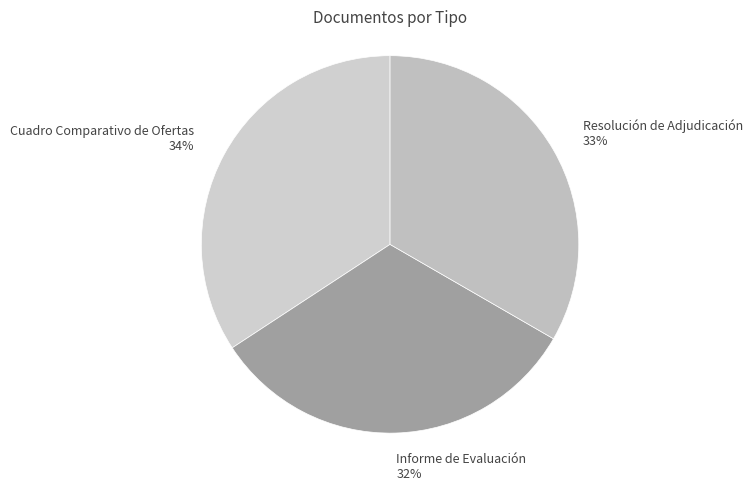

What is the ratio of the value at Informe de Evaluación to the value at Resolución de Adjudicación?

1.0